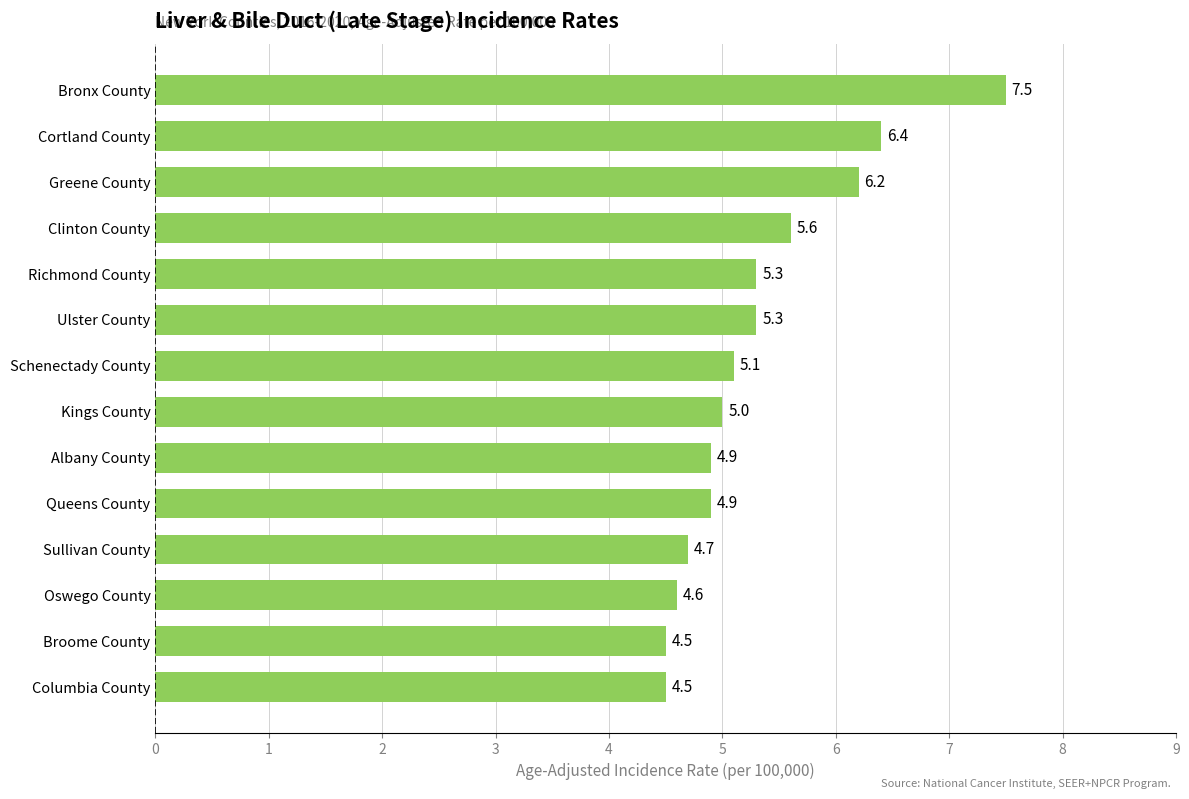

True or false: the data shows 8.3 at Schenectady County.

False